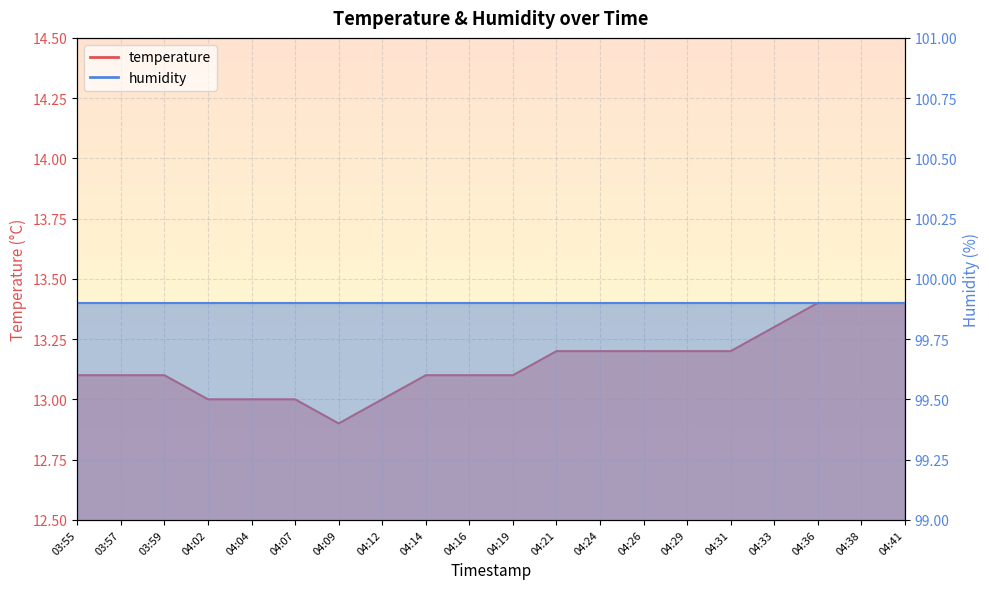

What is the ratio of the value at 04:04 to the value at 04:31?

1.0